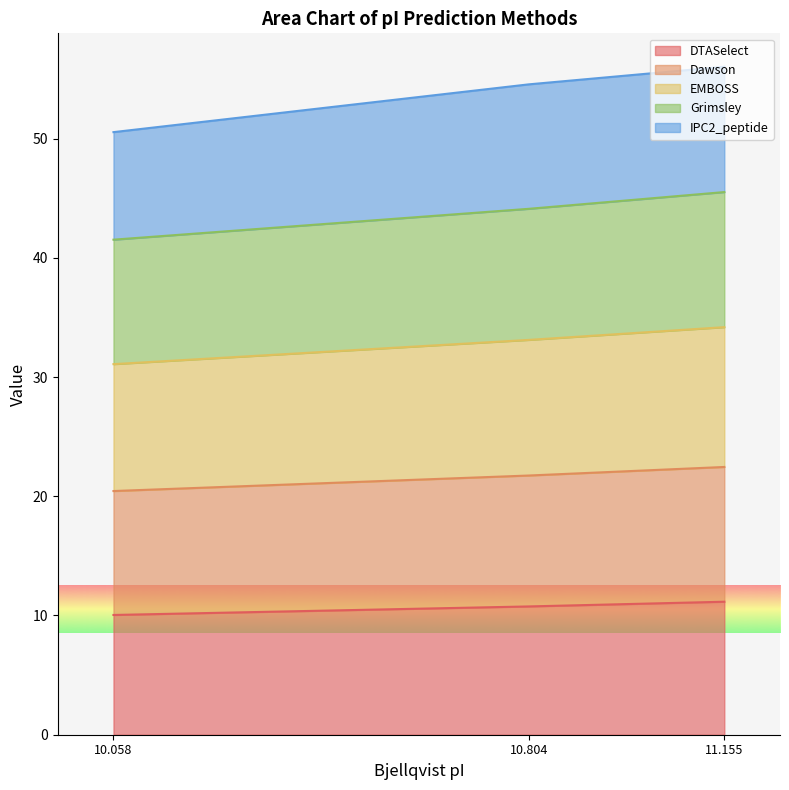

Does the chart display data point markers on the line(s)?

No